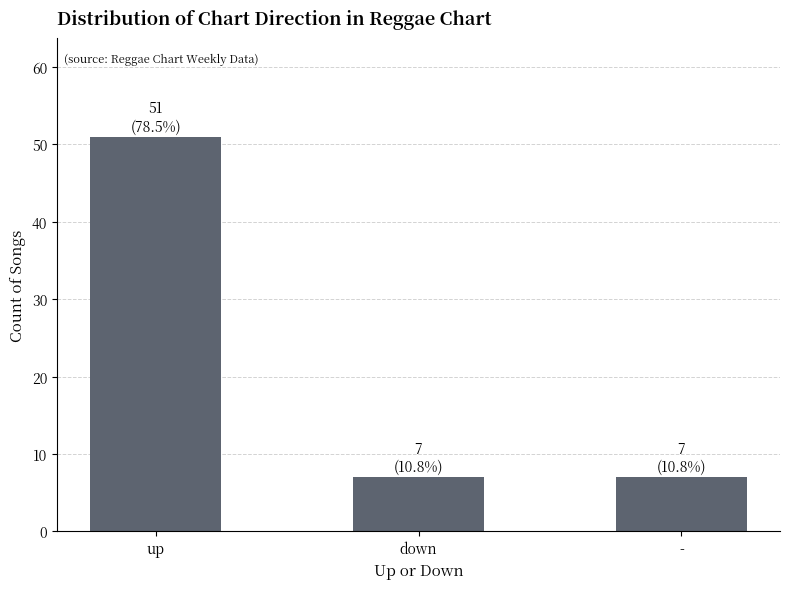

What is the sum of all values?

65